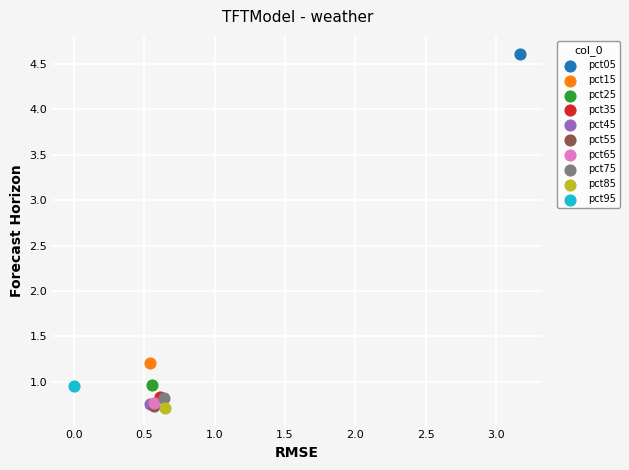

What are all the series names shown in the legend?

pct05, pct15, pct25, pct35, pct45, pct55, pct65, pct75, pct85, pct95